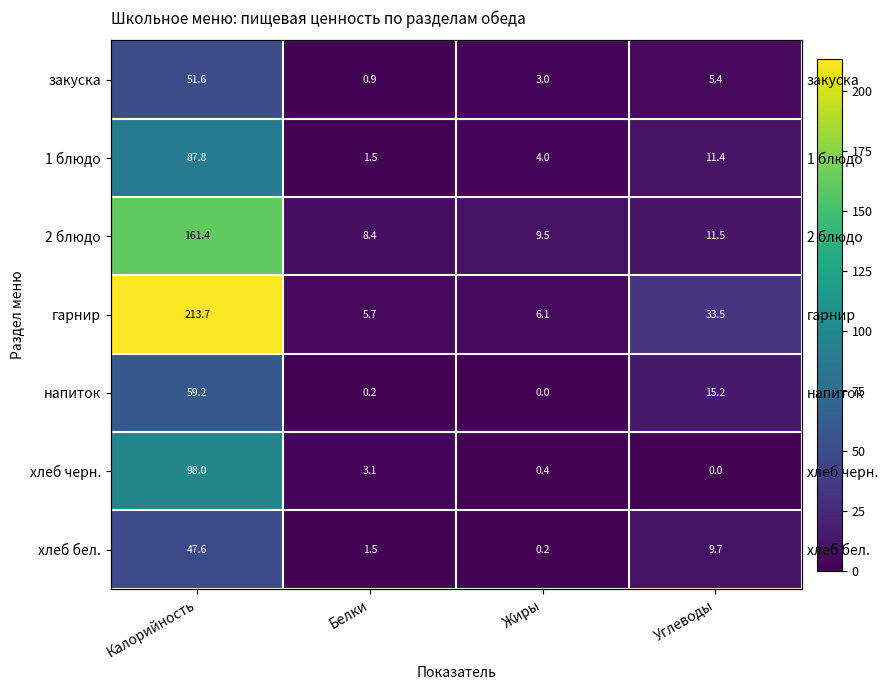

At which category is the sum across all series the highest?

Калорийность